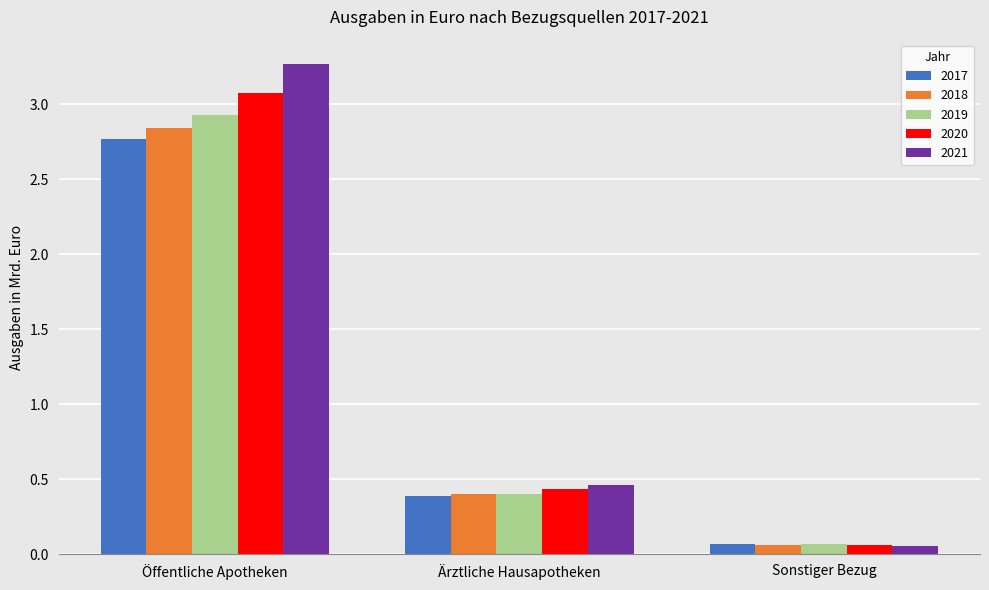

What is the label of the 3rd bar from the right?

Öffentliche Apotheken